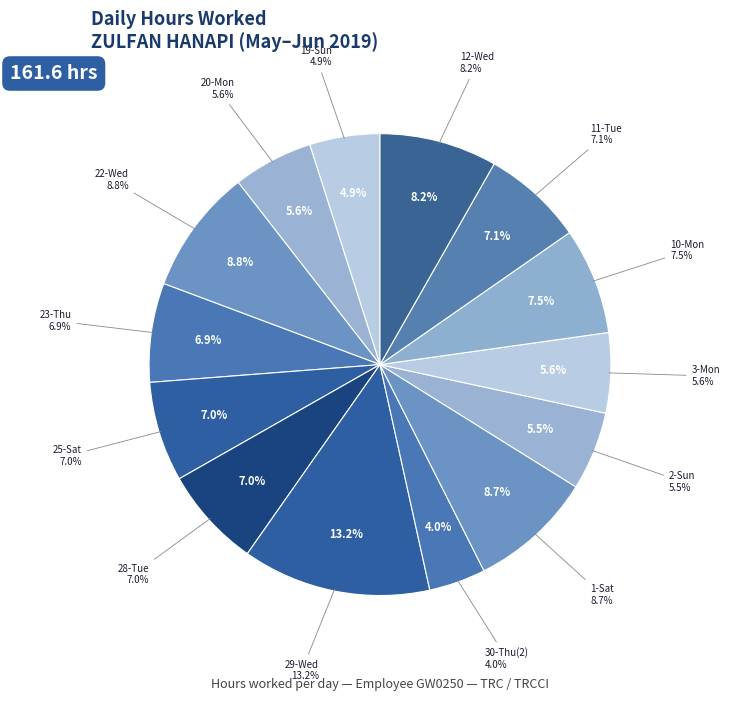

To the nearest percent, what percentage of the pie is 25-Sat?

7%